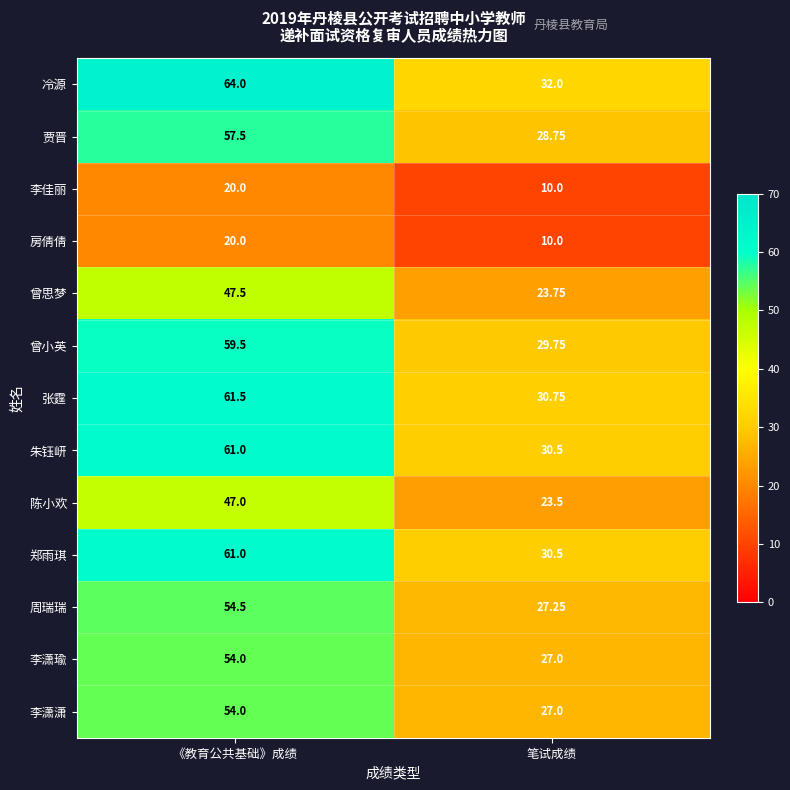

How many values in the 曾思梦 series exceed 47?

1